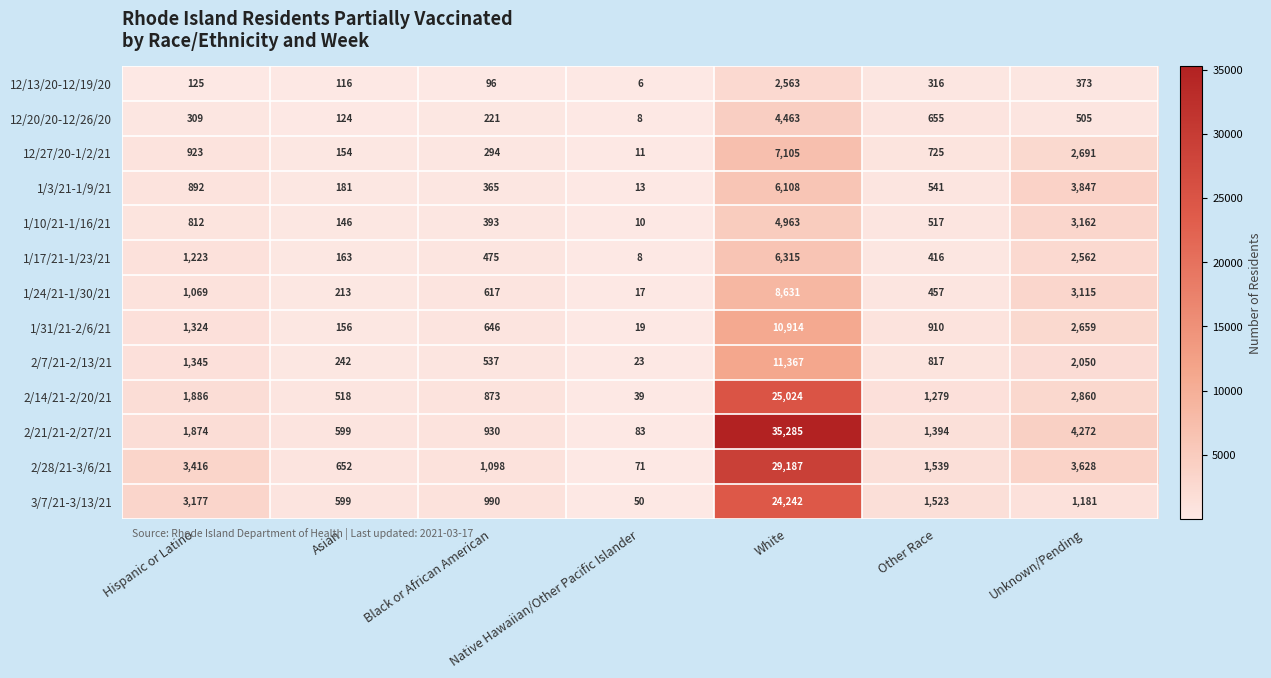

What is the difference between the 3/7/21-3/13/21 values at Hispanic or Latino and Black or African American?

2187